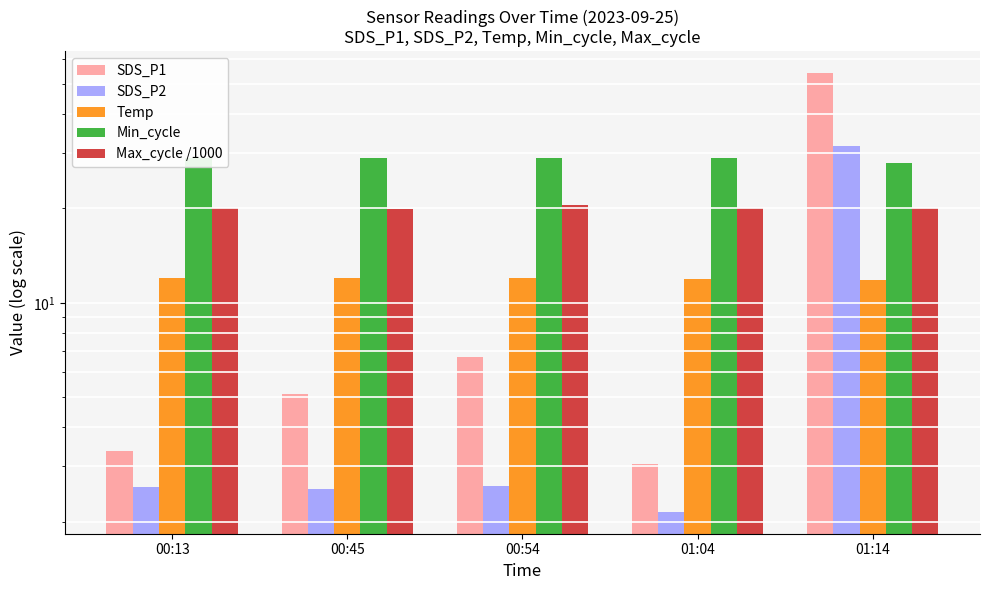

At 00:54, list the series in order from smallest to largest.

SDS_P2, SDS_P1, Temp, Max_cycle /1000, Min_cycle